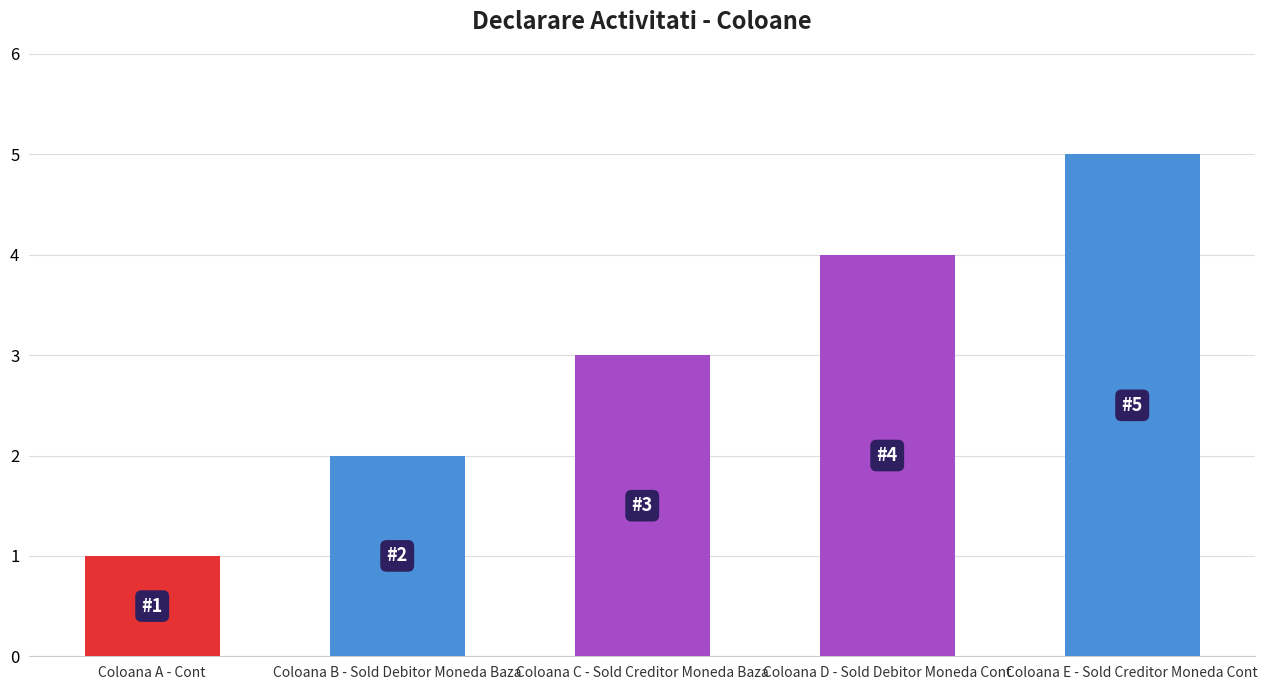

What is the label of the 1st bar from the left?

Coloana A - Cont